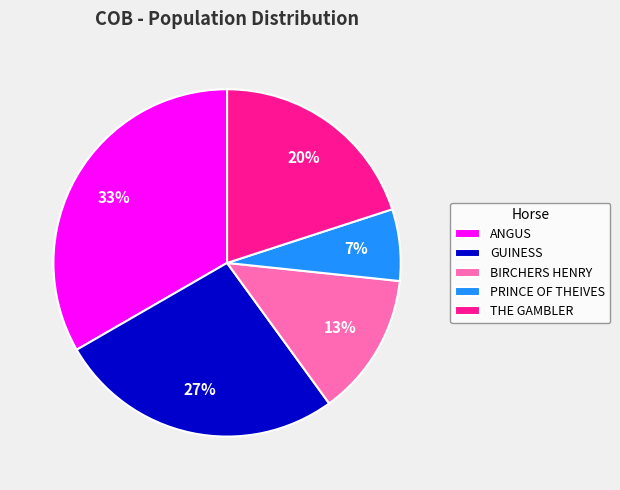

Is it true that THE GAMBLER is 14% of the pie?

False